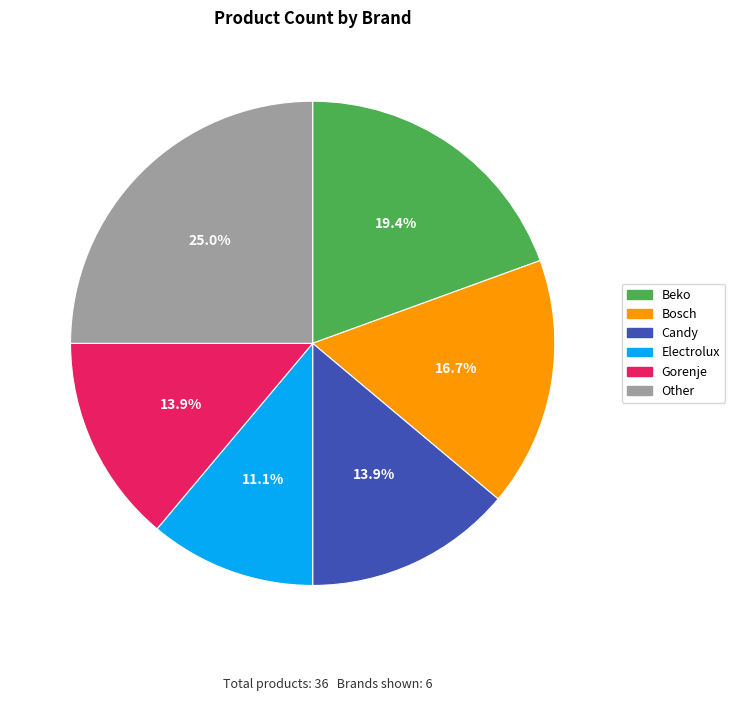

The Electrolux slice represents 11% of the pie. True or false?

True